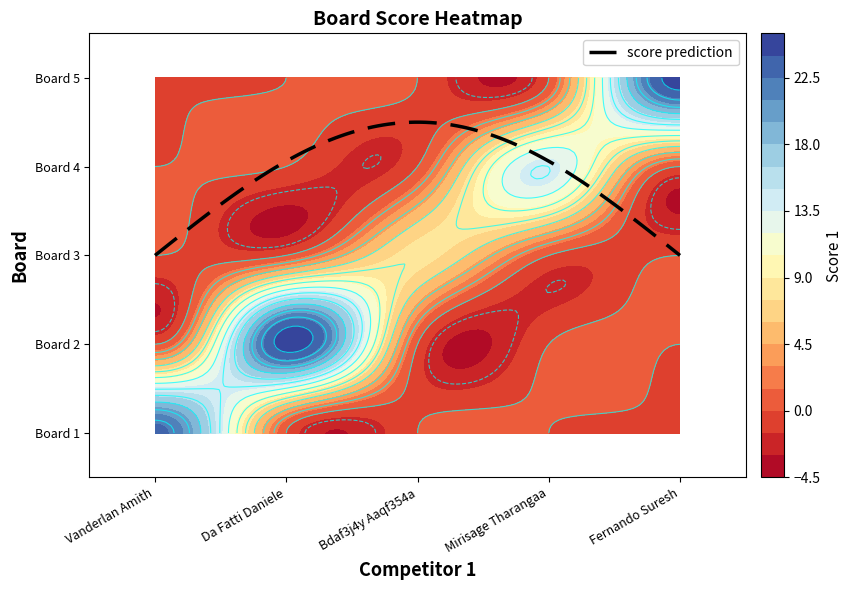

What is the difference between the maximum and minimum values in the Fernando Suresh series?

25